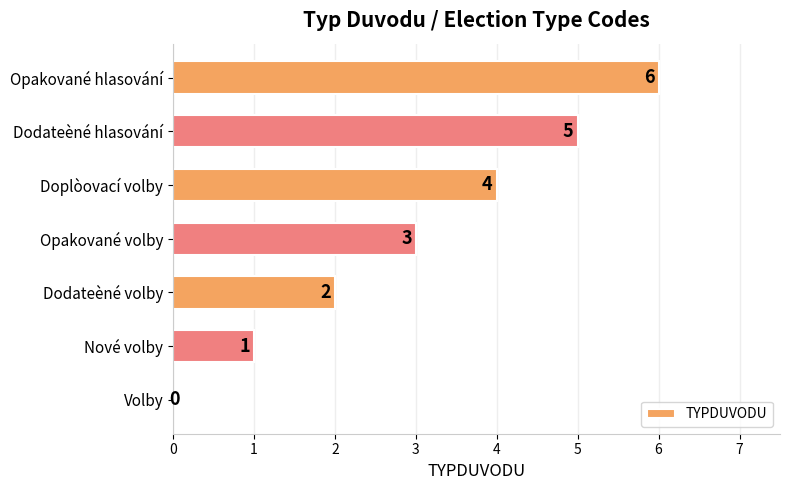

What is the greatest value displayed?

6